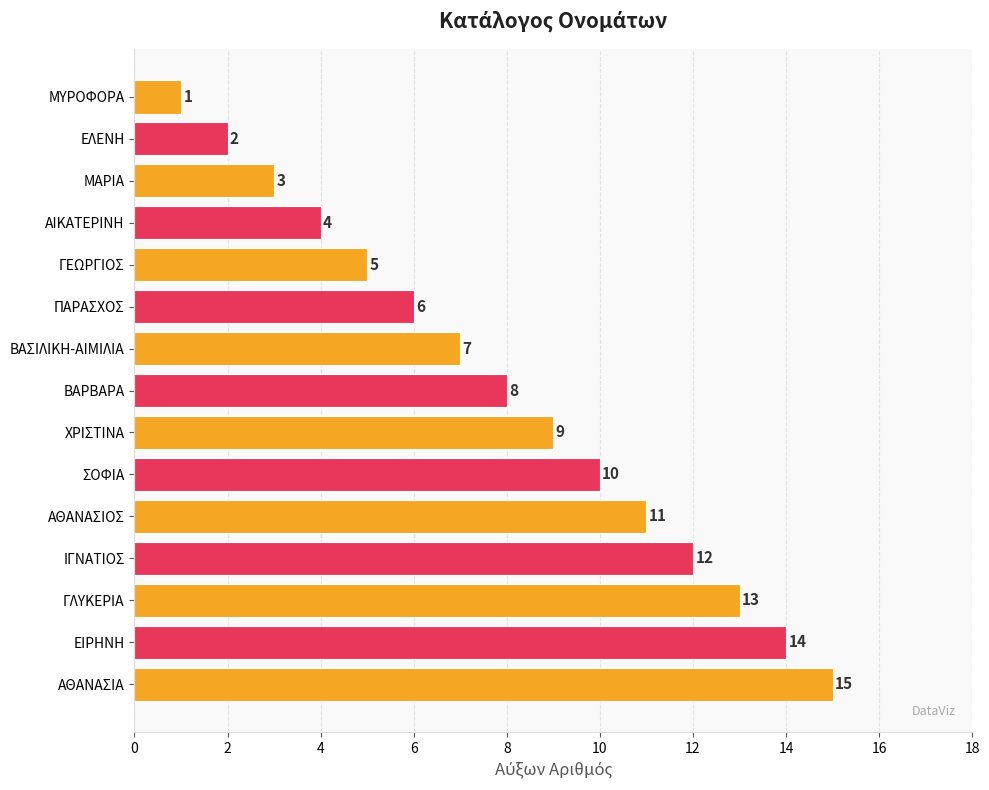

List the labels in order of value, smallest first.

ΜΥΡΟΦΟΡΑ, ΕΛΕΝΗ, ΜΑΡΙΑ, ΑΙΚΑΤΕΡΙΝΗ, ΓΕΩΡΓΙΟΣ, ΠΑΡΑΣΧΟΣ, ΒΑΣΙΛΙΚΗ-ΑΙΜΙΛΙΑ, ΒΑΡΒΑΡΑ, ΧΡΙΣΤΙΝΑ, ΣΟΦΙΑ, ΑΘΑΝΑΣΙΟΣ, ΙΓΝΑΤΙΟΣ, ΓΛΥΚΕΡΙΑ, ΕΙΡΗΝΗ, ΑΘΑΝΑΣΙΑ